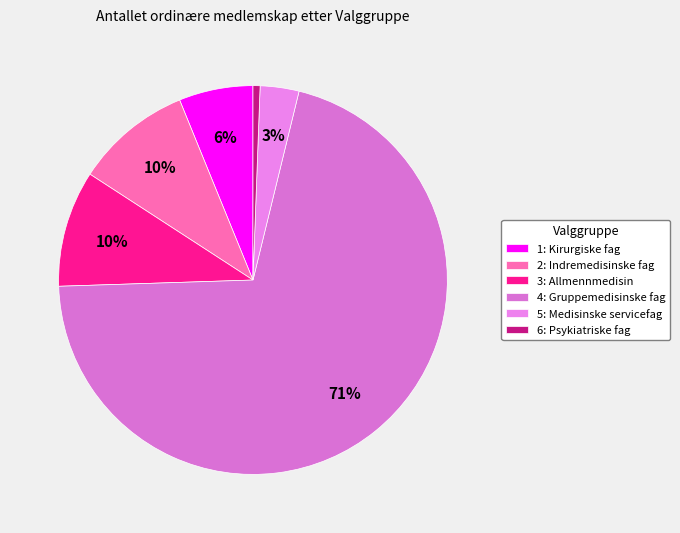

Do 3: Allmennmedisin and 5: Medisinske servicefag together represent more than half of the pie?

No